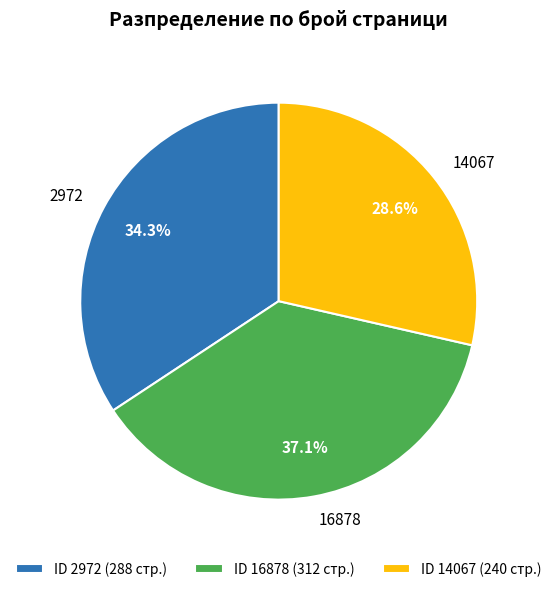

What percentage is NOT represented by 16878?

62.9%